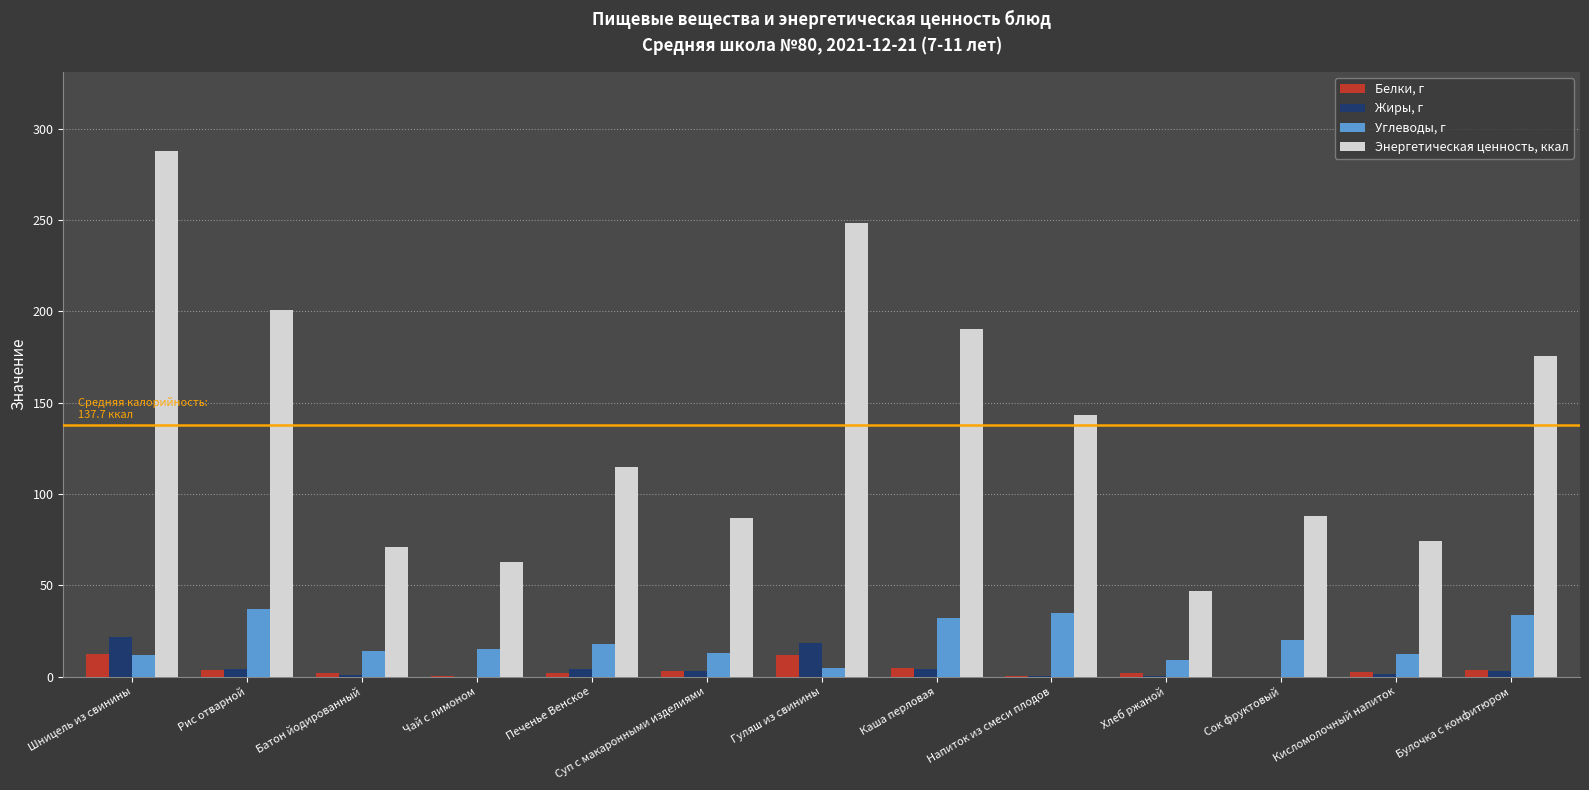

What is the maximum value shown in the chart?

288.1